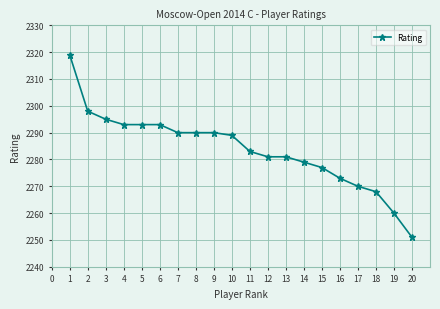

What is the value of the 5th point from the left?

2293